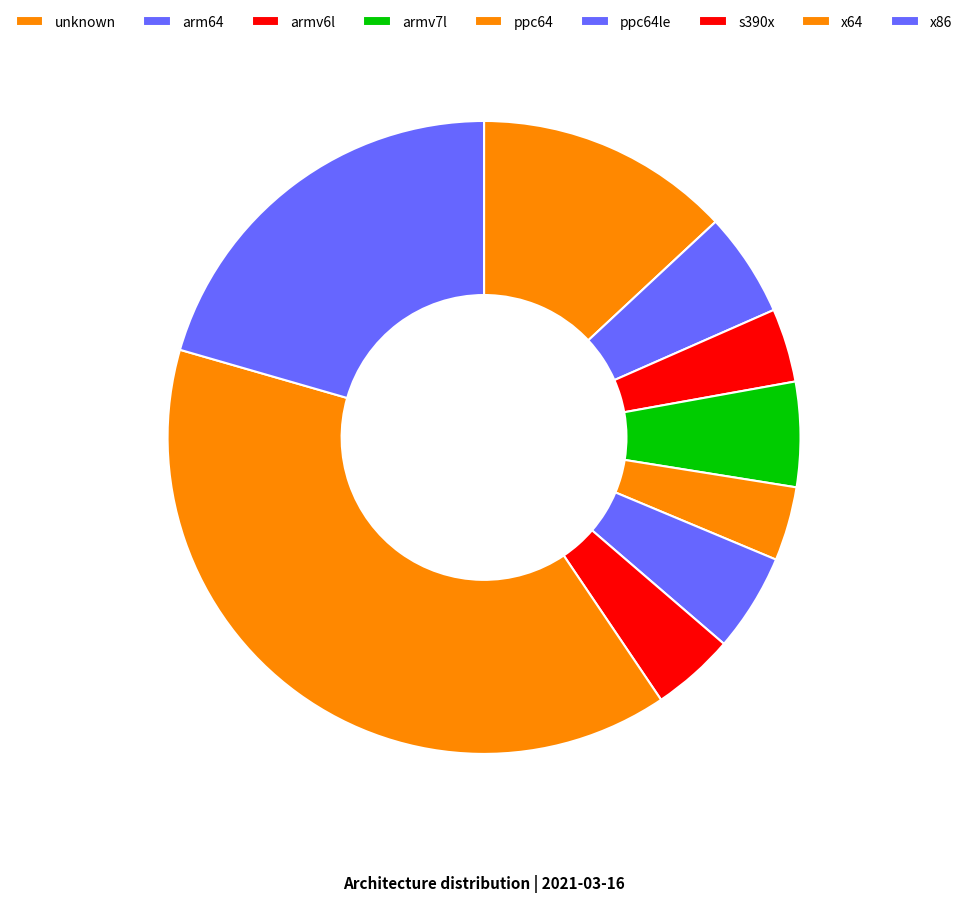

What is the ratio of the value at ppc64le to the value at armv6l?

1.3